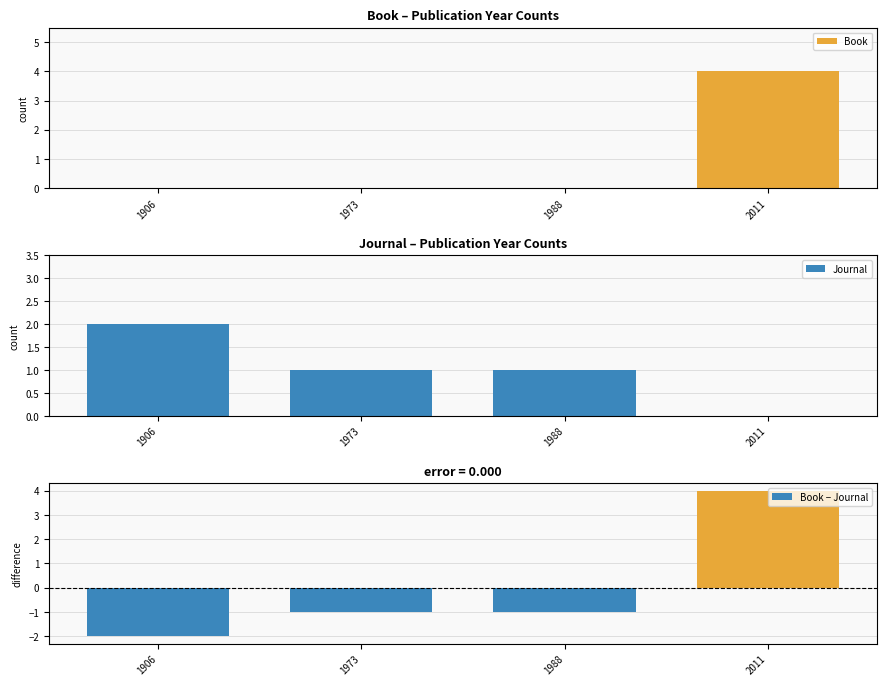

What is the minimum value shown in the chart?

-2